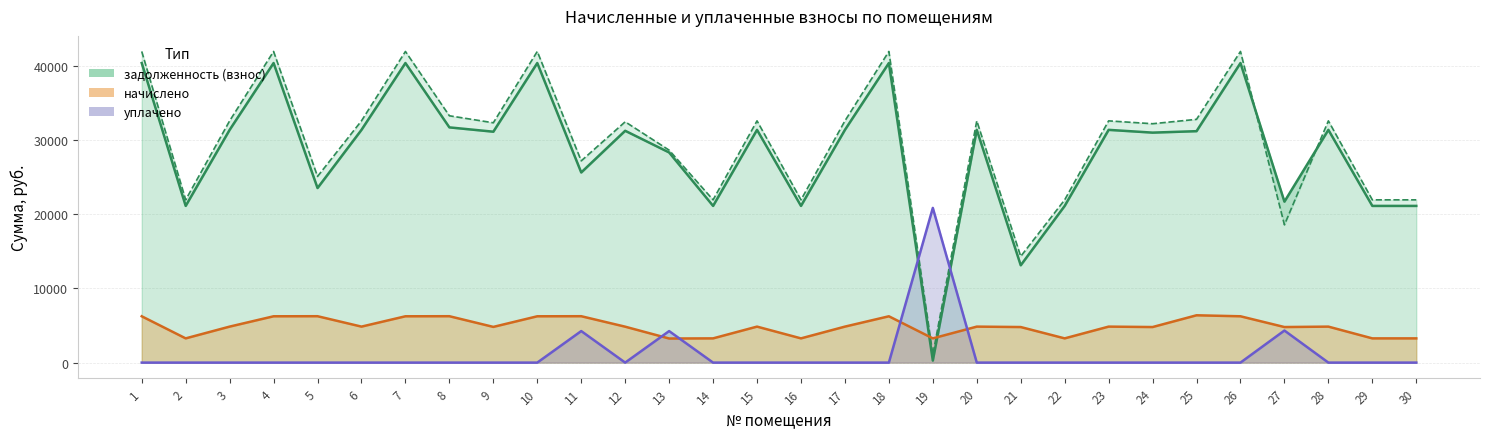

Reading right to left, extract all data points from this chart.

задолженность (взнос): 30=21109.9	29=21109.9	28=31354.6	27=21682.8	26=40357.2	25=31177.7	24=30981.8	23=31354.6	22=21109.9	21=13111.4	20=31354.6	19=272.0	18=40357.2	17=31354.6	16=21109.9	15=31354.6	14=21109.9	13=28308.8	12=31230.4	11=25614.5	10=40357.2	9=31106.2	8=31688.2	7=40357.2	6=31354.6	5=23518.0	4=40357.2	3=31354.6	2=21109.9	1=40357.2
задолженность (пени): 30=21925.9	29=21925.9	28=32566.6	27=18560.7	26=41917.2	25=32771.3	24=32179.4	23=32566.6	22=21925.9	21=14309.0	20=32566.6	19=1088.0	18=41917.2	17=32566.6	16=21925.9	15=32566.6	14=21925.9	13=28620.0	12=32440.0	11=27176.9	10=41917.2	9=32308.6	8=33250.6	7=41917.2	6=32566.6	5=25080.4	4=41917.2	3=32566.6	2=21925.9	1=41917.2
начислено: 30=3264.0	29=3264.0	28=4848.0	27=4790.4	26=6240.0	25=6374.4	24=4790.4	23=4848.0	22=3264.0	21=4790.4	20=4848.0	19=3264.0	18=6240.0	17=4848.0	16=3264.0	15=4848.0	14=3264.0	13=3244.8	12=4838.4	11=6249.6	10=6240.0	9=4809.6	8=6249.6	7=6240.0	6=4848.0	5=6249.6	4=6240.0	3=4848.0	2=3264.0	1=6240.0
уплачено: 30=0.0	29=0.0	28=0.0	27=4319.7	26=0.0	25=0.0	24=0.0	23=0.0	22=0.0	21=0.0	20=0.0	19=20837.9	18=0.0	17=0.0	16=0.0	15=0.0	14=0.0	13=4246.0	12=0.0	11=4248.0	10=0.0	9=0.0	8=0.0	7=0.0	6=0.0	5=0.0	4=0.0	3=0.0	2=0.0	1=0.0